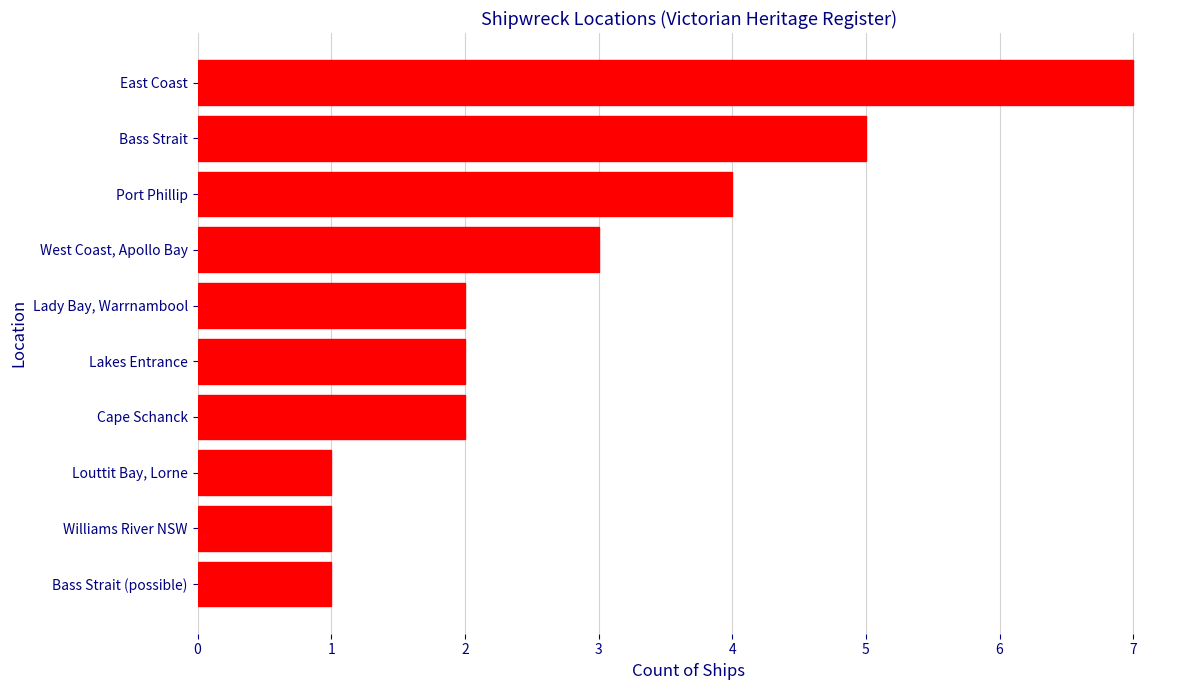

The value at East Coast is 12. True or false?

False